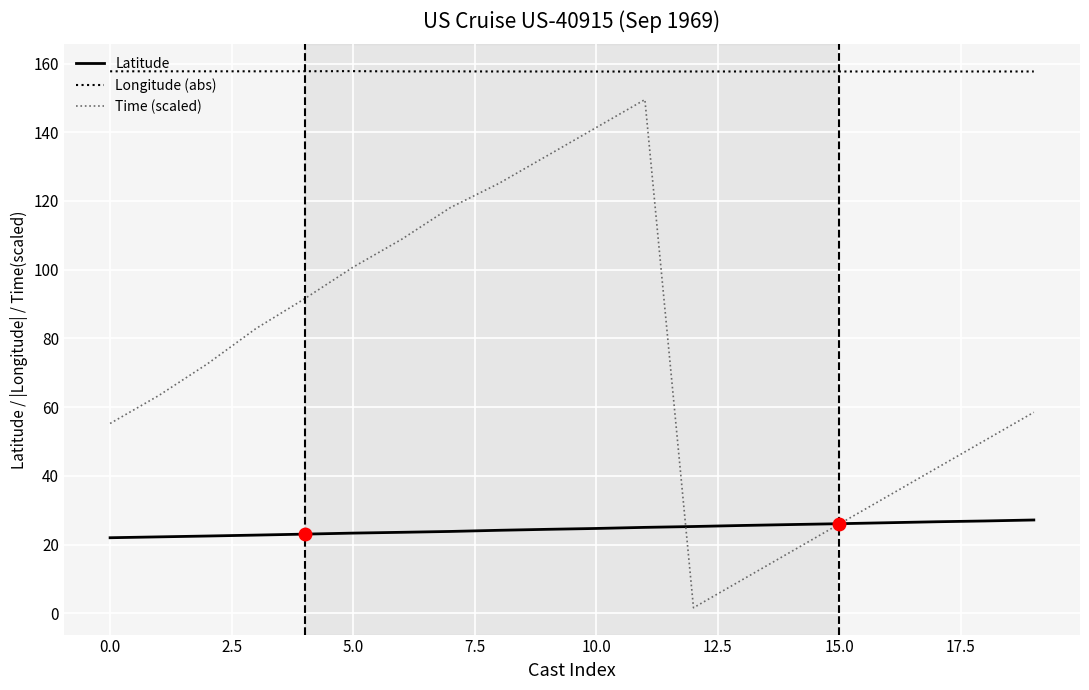

What is the smallest value displayed?

1.6